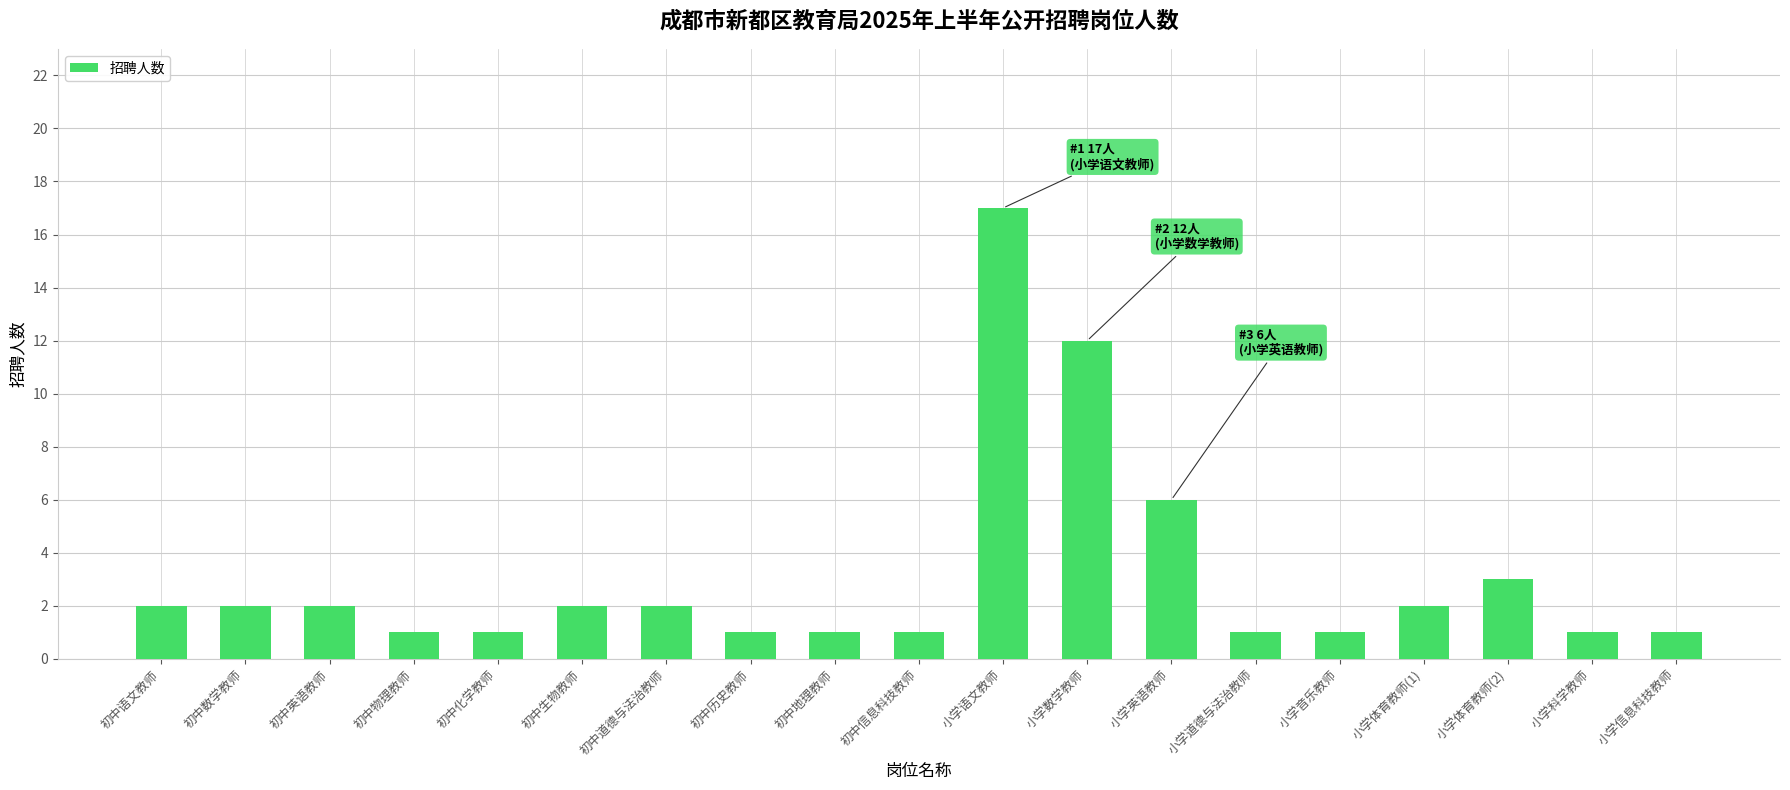

What is the ratio of the value at 小学信息科技教师 to the value at 初中化学教师?

1.0